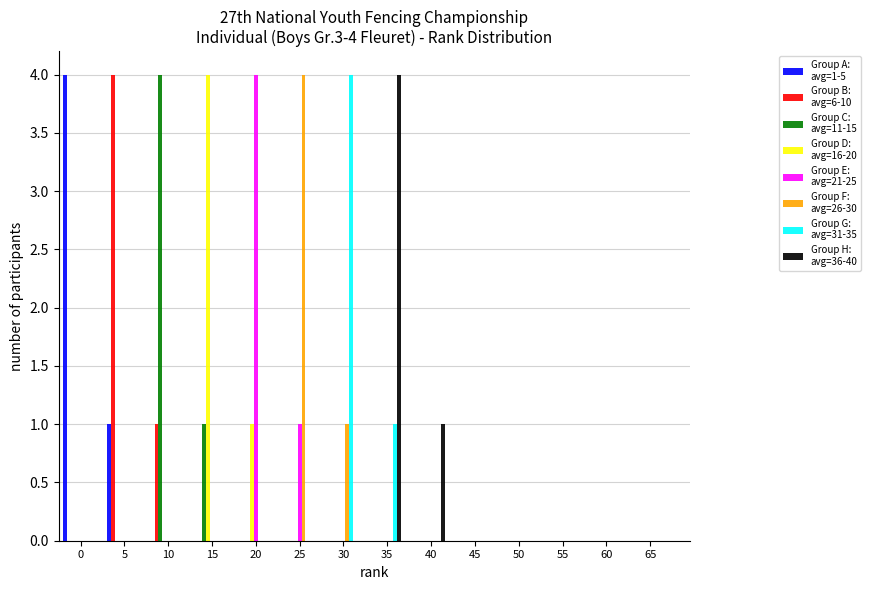

What is the total value across all series at 25?

5